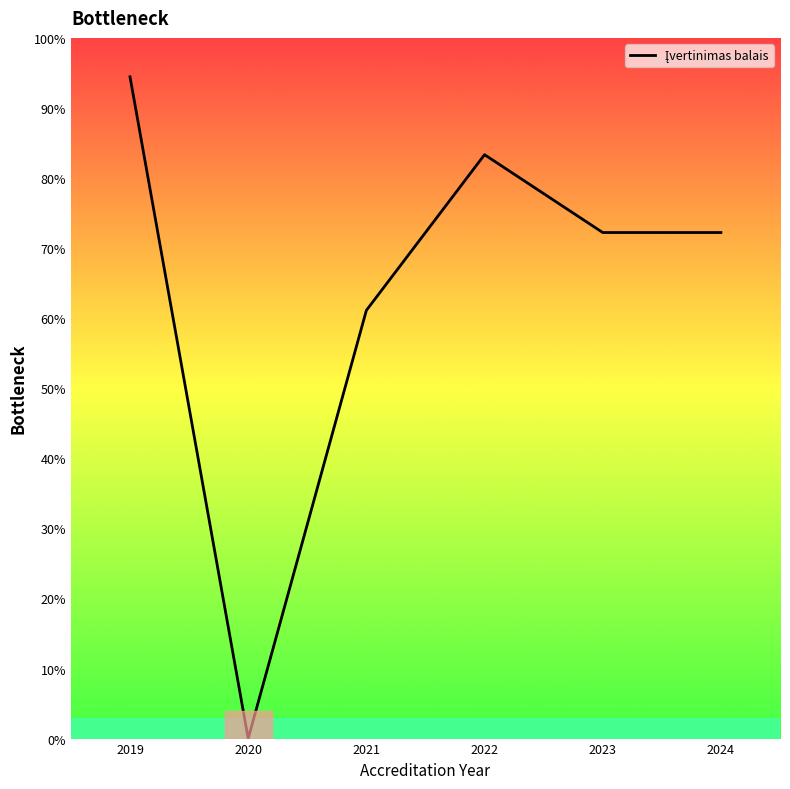

What is the change in value from 2021 to 2024?

+11.1